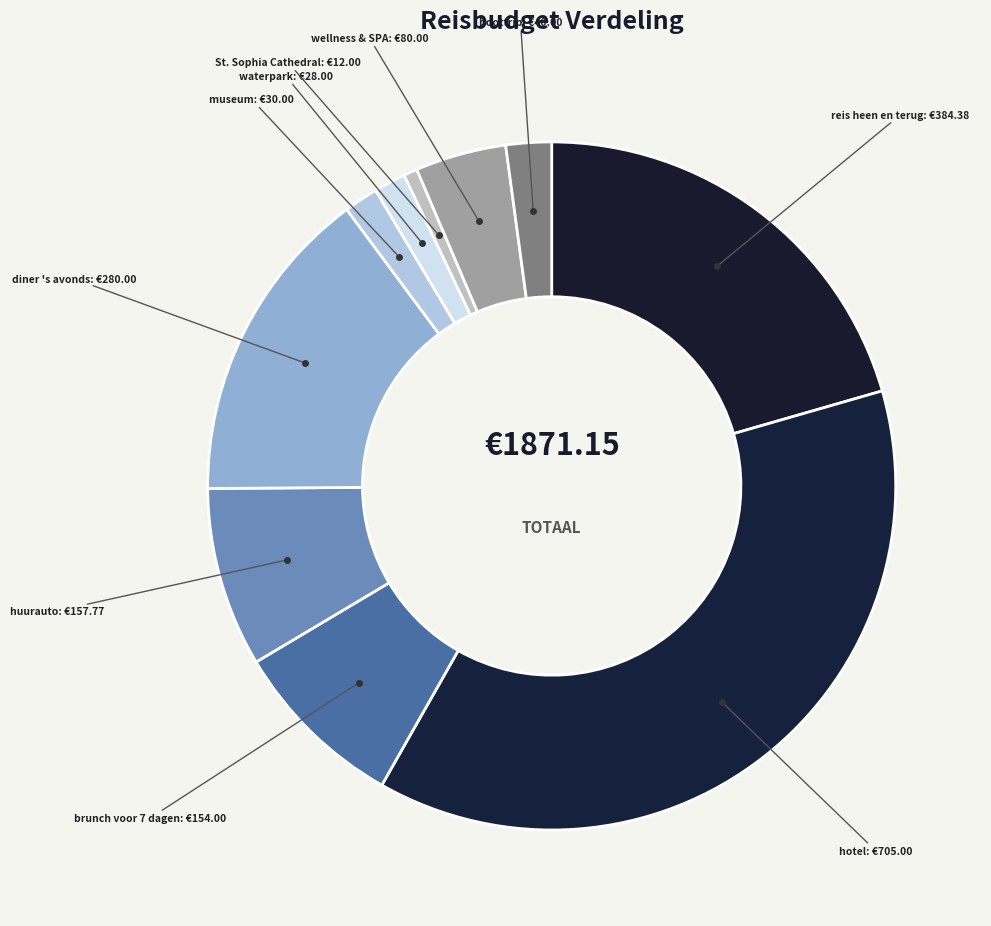

How many segments does this pie chart have?

10